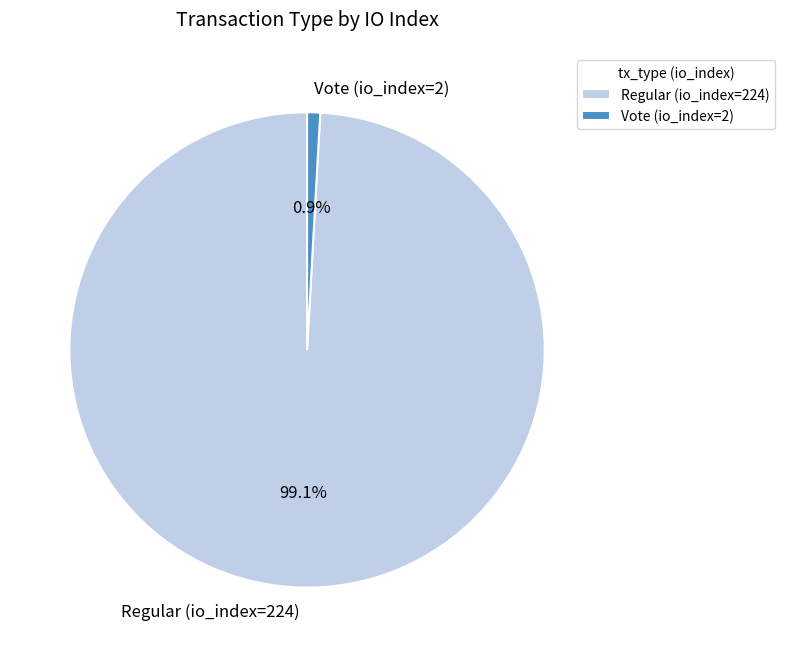

Is it true that Regular (io_index=224) is 89% of the pie?

False